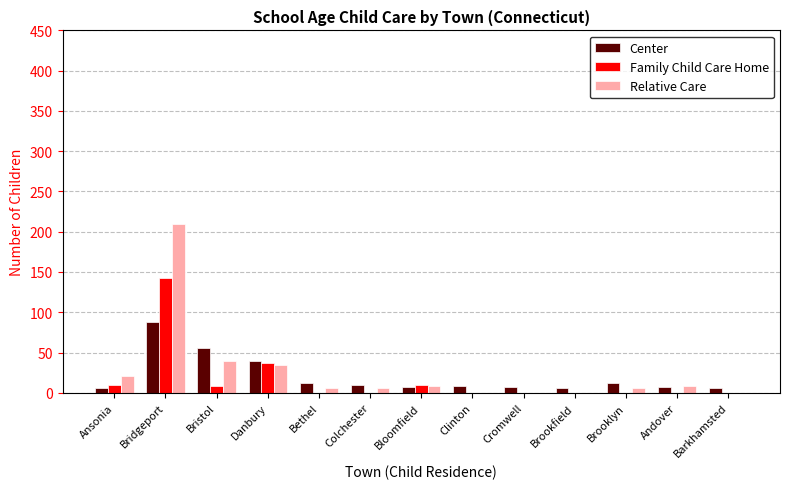

The value of Relative Care at Bloomfield is 9. True or false?

True